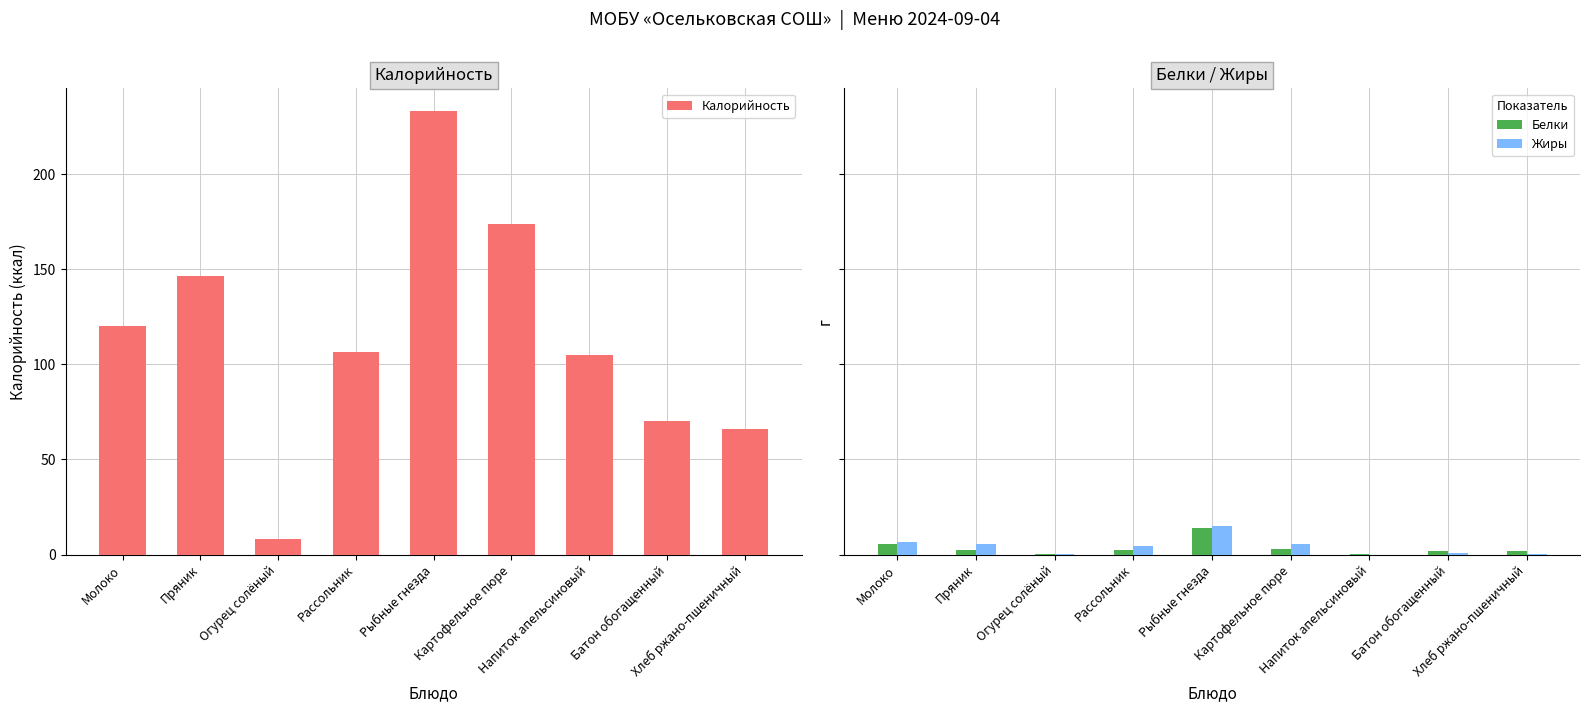

What is the value of the Жиры bar at the 8th from the left?

0.9